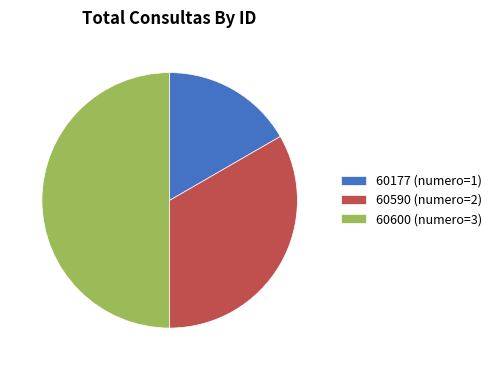

Does 60590 represent more than half of the total?

No